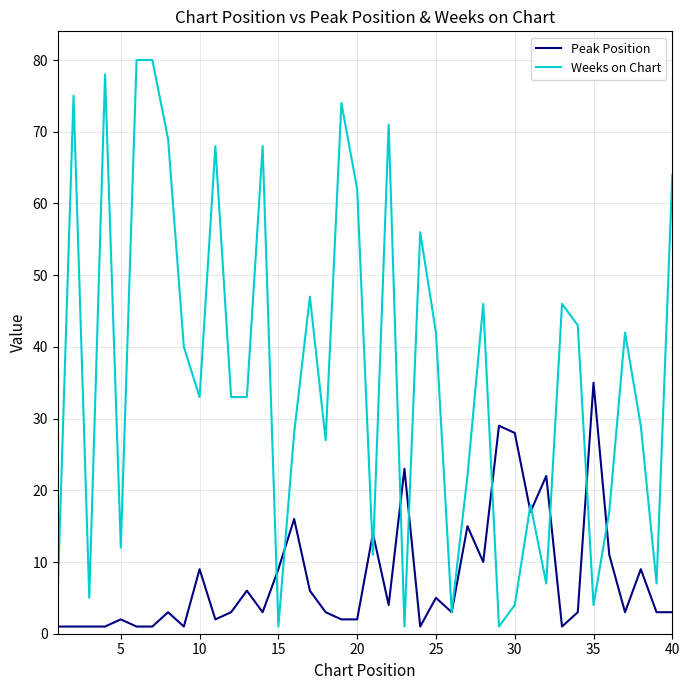

Which series has the largest total across all categories?

Weeks on Chart